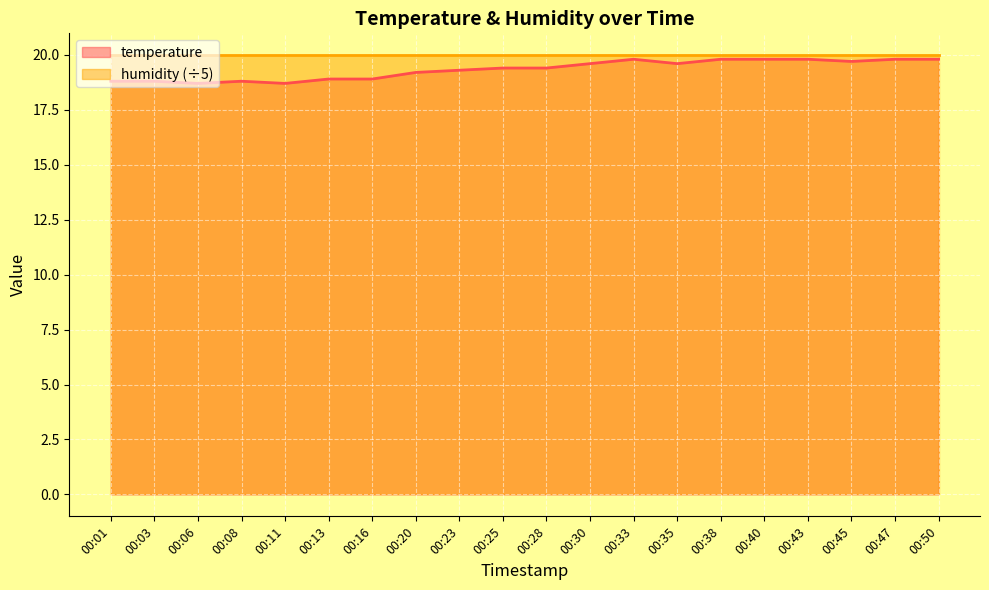

Reading left to right, extract all data points from this chart.

18.8	18.8	18.7	18.8	18.7	18.9	18.9	19.2	19.3	19.4	19.4	19.6	19.8	19.6	19.8	19.8	19.8	19.7	19.8	19.8